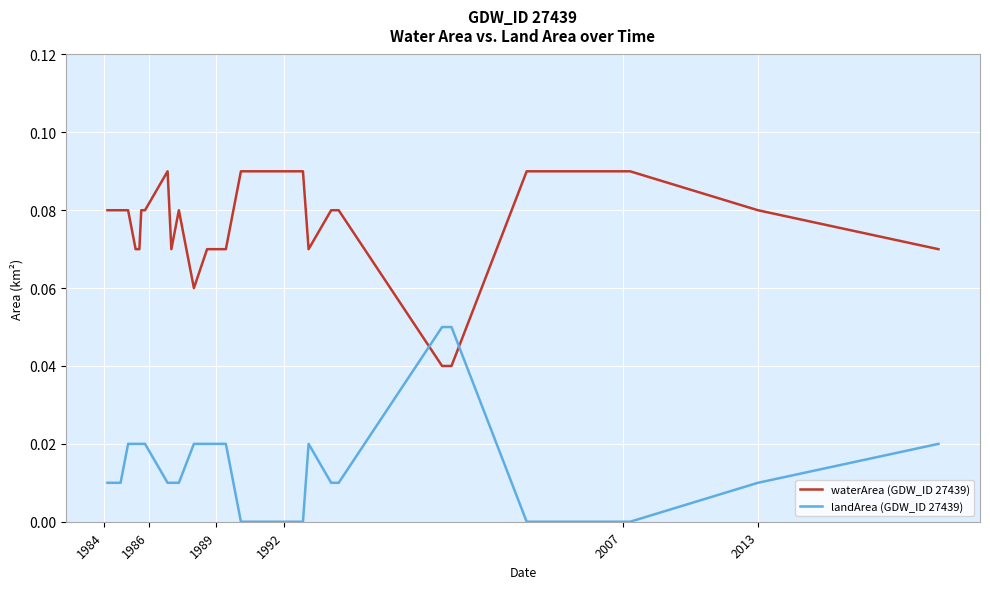

Which series has the largest total across all categories?

waterArea (GDW_ID 27439)